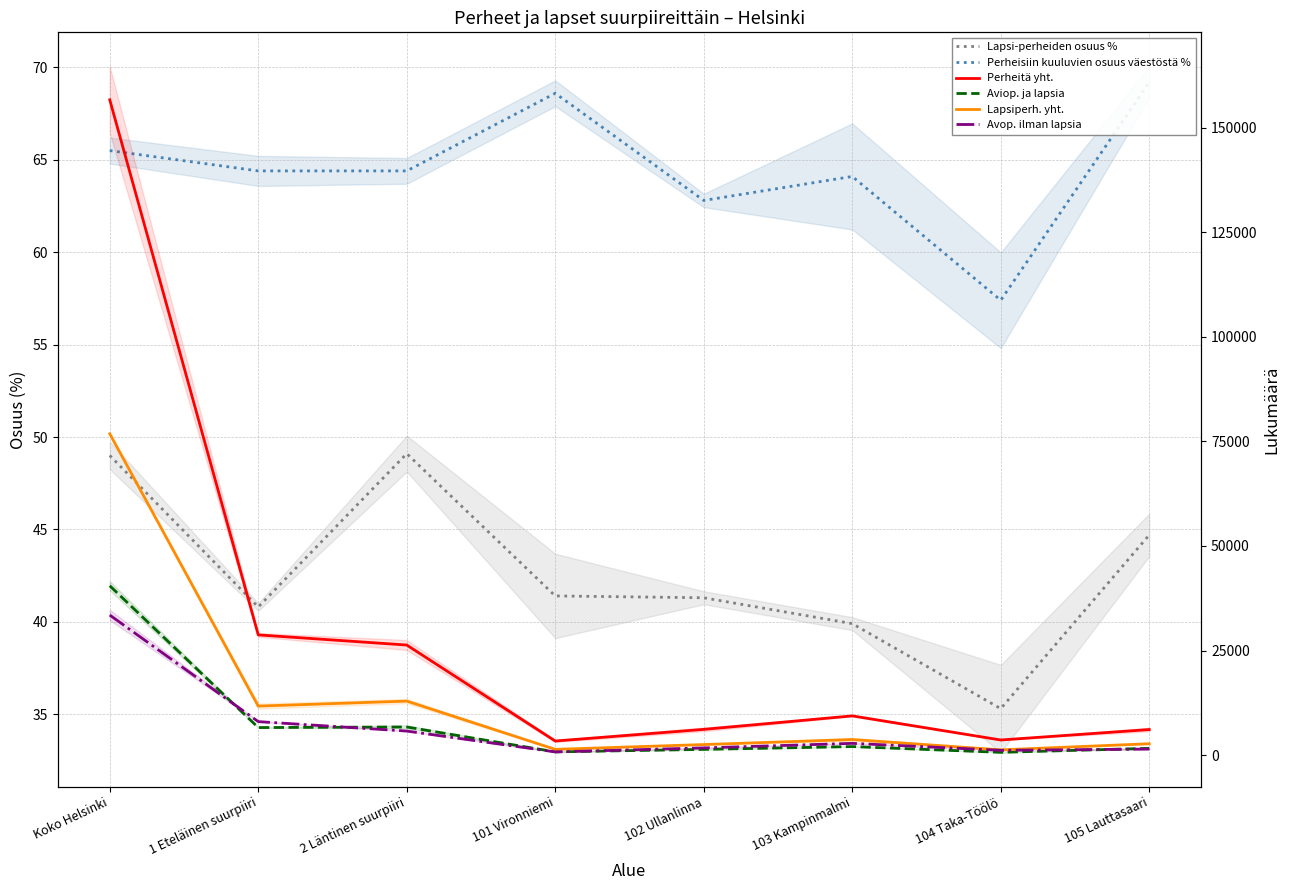

Which category has the highest value in the Aviop. ja lapsia series?

Koko Helsinki